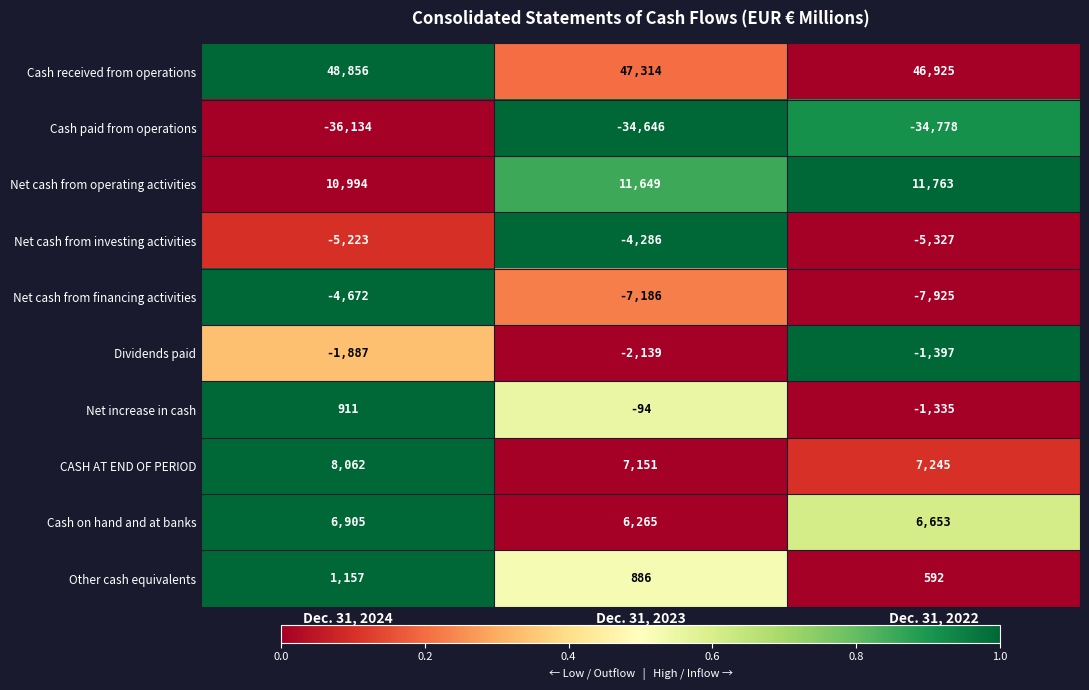

What is the total value across all series at Dec. 31, 2023?

24914